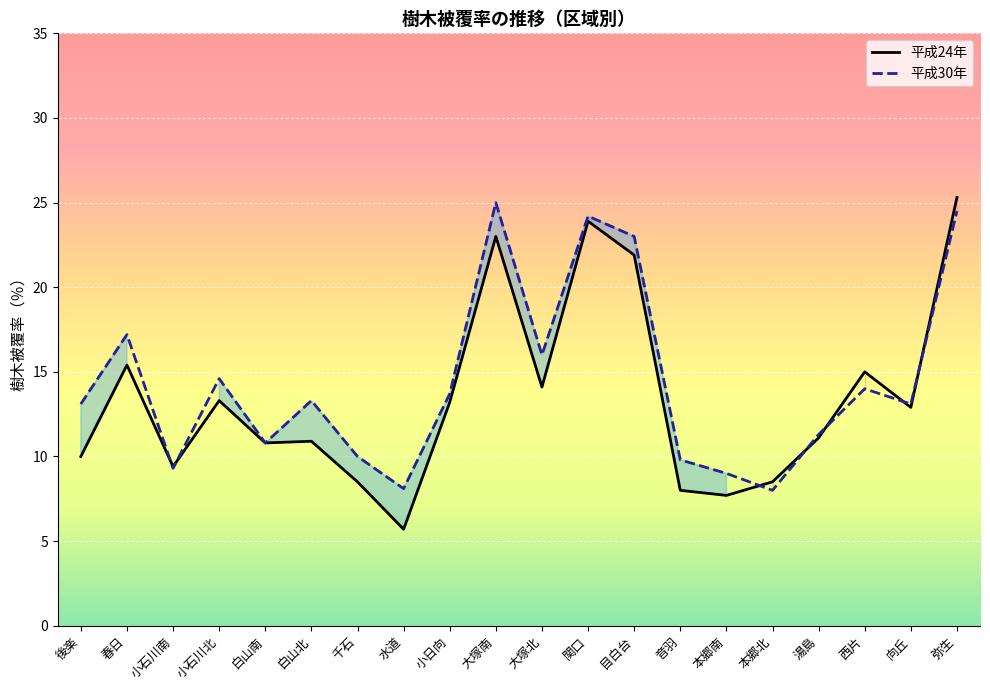

How many interior local valleys does the 平成30年 series have?

6